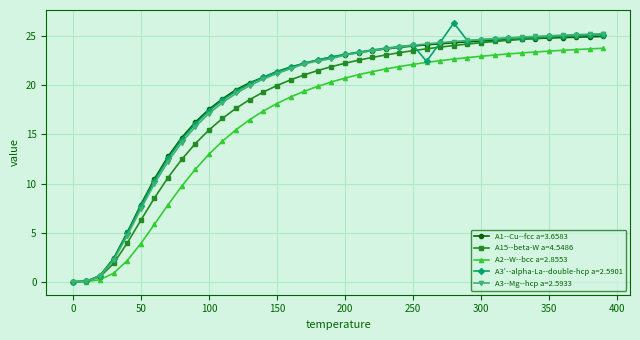

What is the greatest value displayed?

26.3